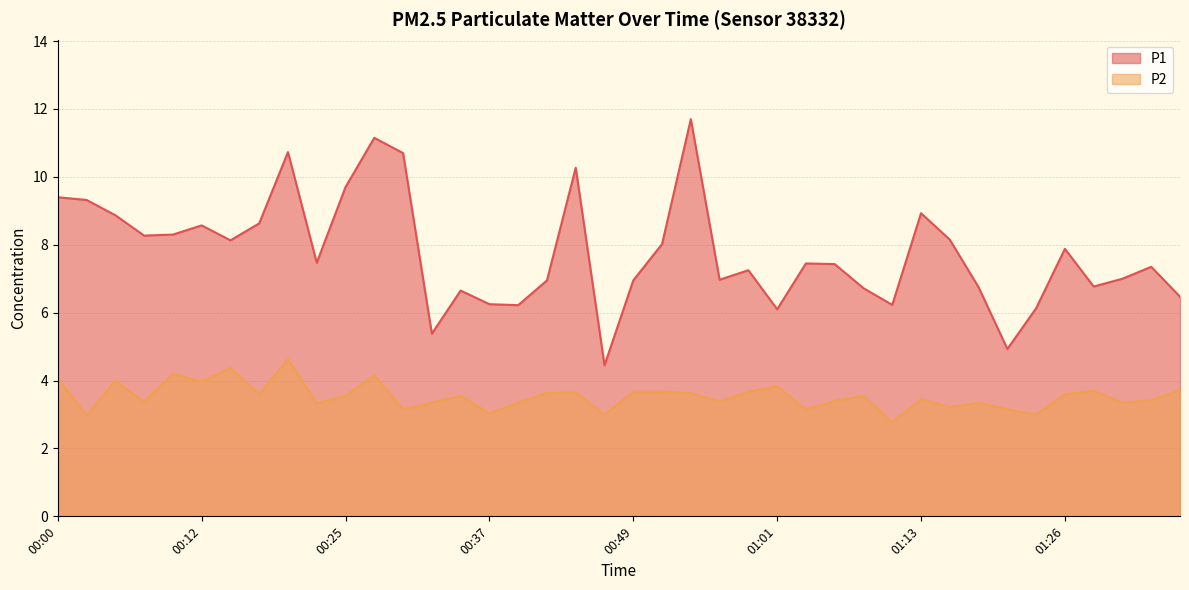

True or false: P1 and P2 cross at least once.

False